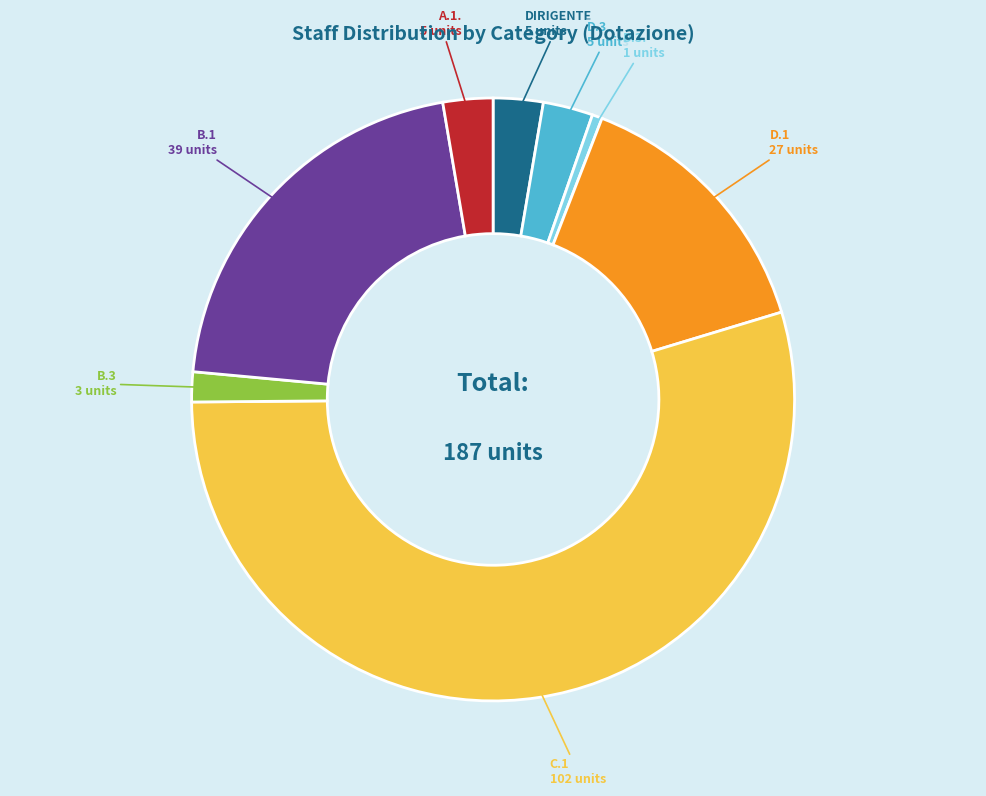

Is there a majority slice in this chart?

Yes